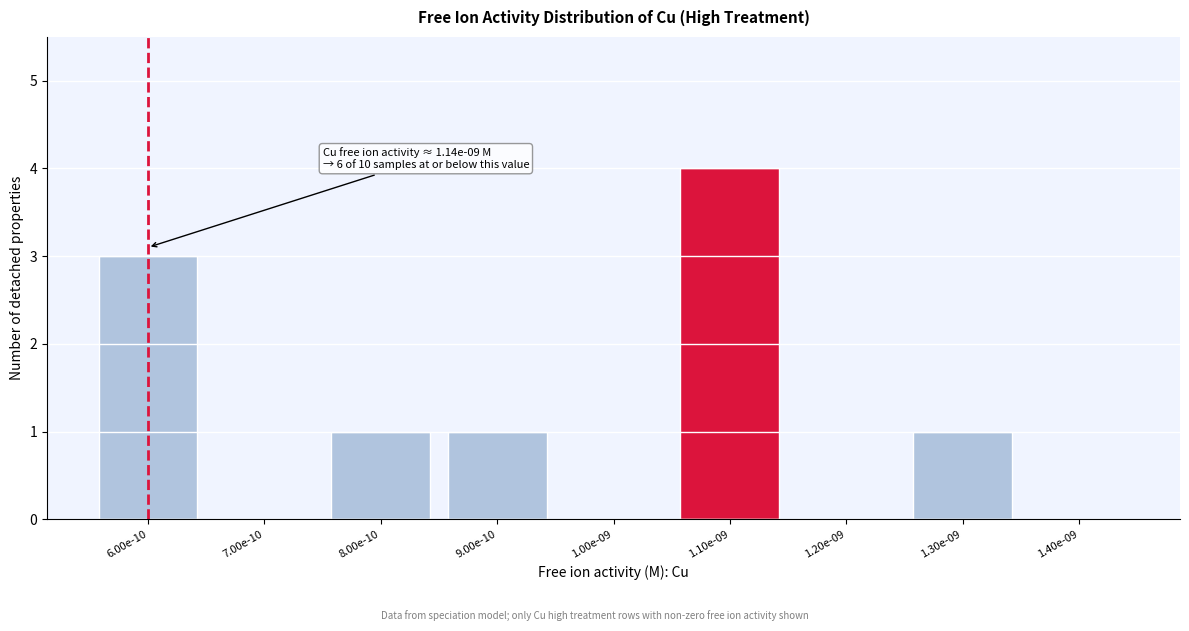

Reading right to left, list all the values displayed in this chart.

1.40e-09=0	1.30e-09=1	1.20e-09=0	1.10e-09=4	1.00e-09=0	9.00e-10=1	8.00e-10=1	7.00e-10=0	6.00e-10=3